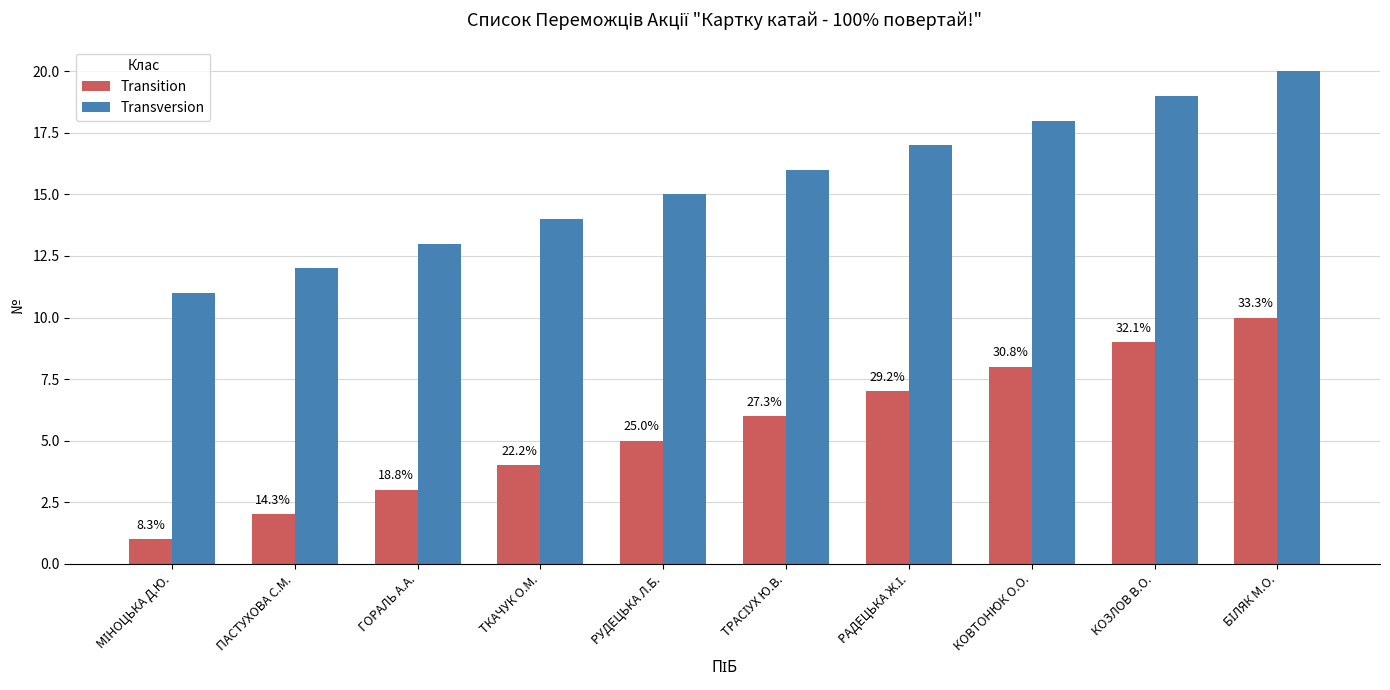

Which category has the highest value in the Transition series?

БІЛЯК М.О.